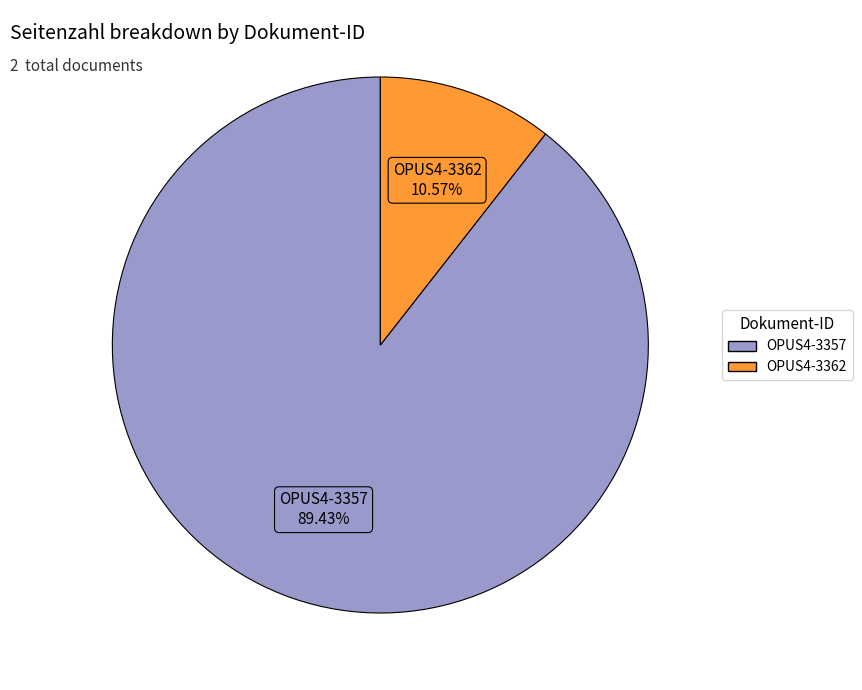

The OPUS4-3362 slice represents 1% of the pie. True or false?

False